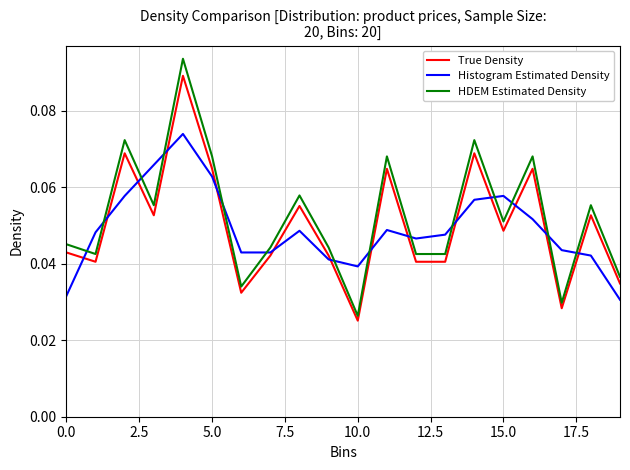

Which series ends up on top after the final intersection of HDEM Estimated Density and Histogram Estimated Density?

HDEM Estimated Density